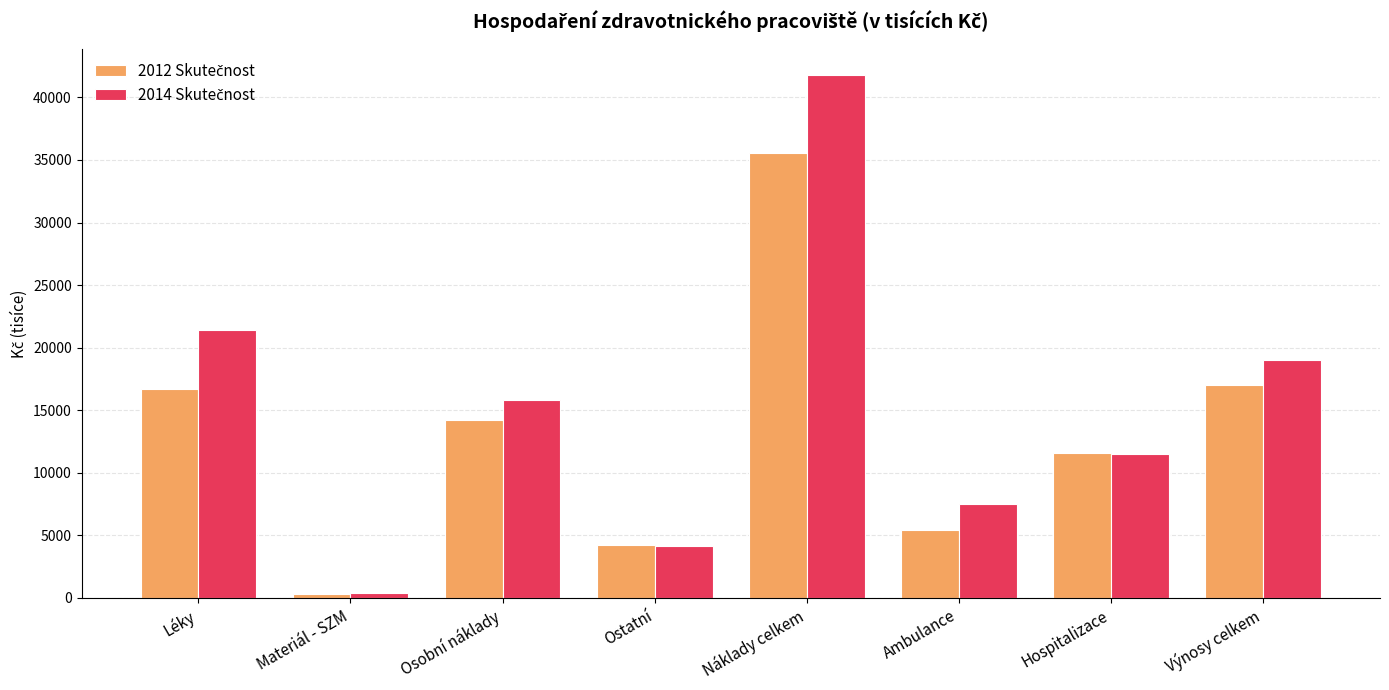

What position from the left is Náklady celkem?

5